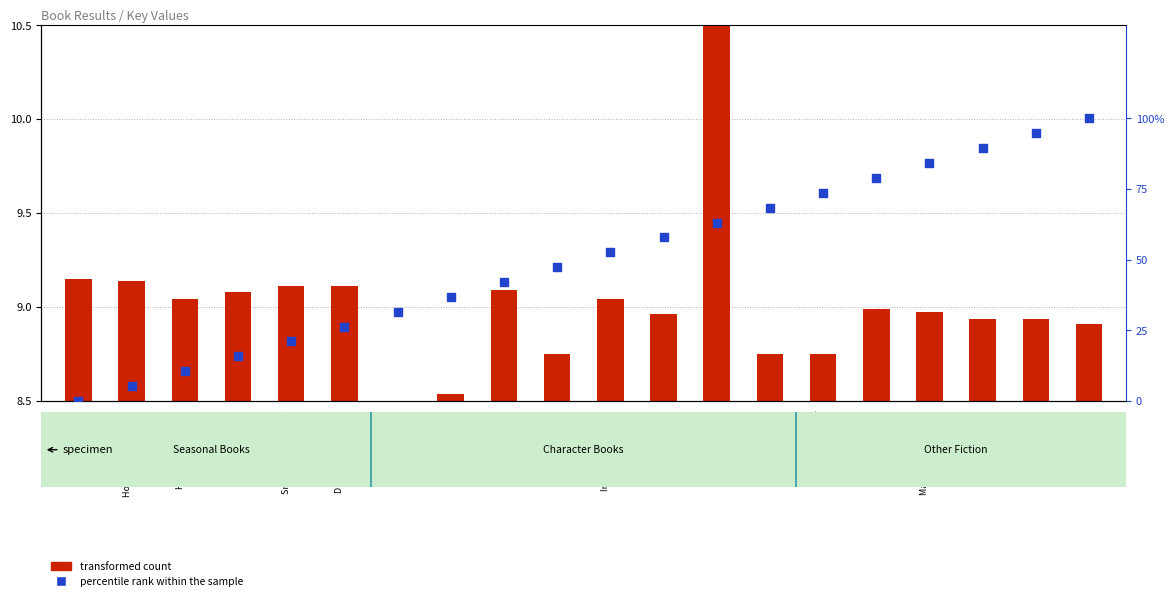

Which series has the largest total across all categories?

percentile rank within the sample